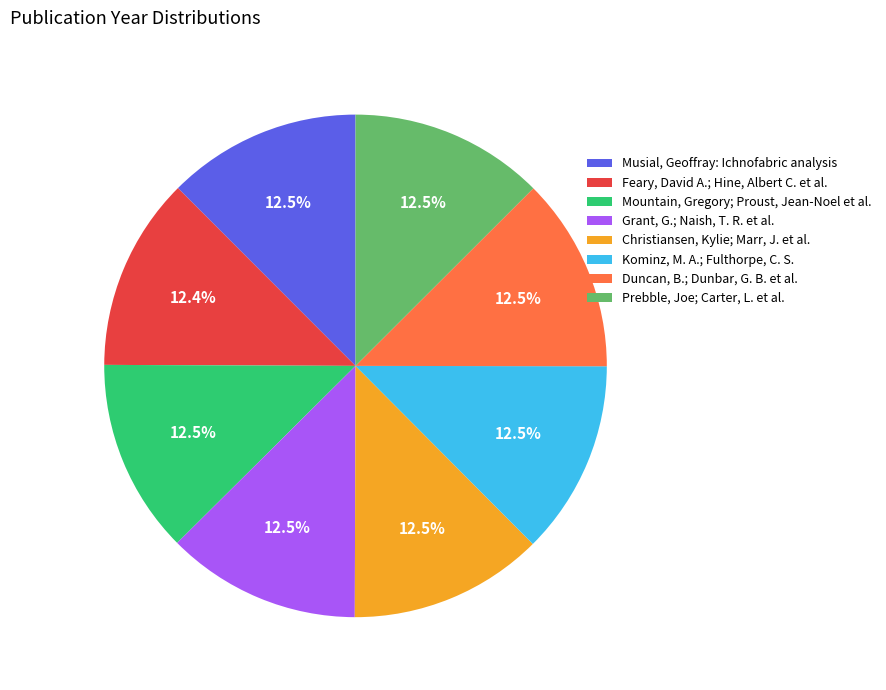

The Christiansen, Kylie; Marr, J. et al. slice represents 23% of the pie. True or false?

False